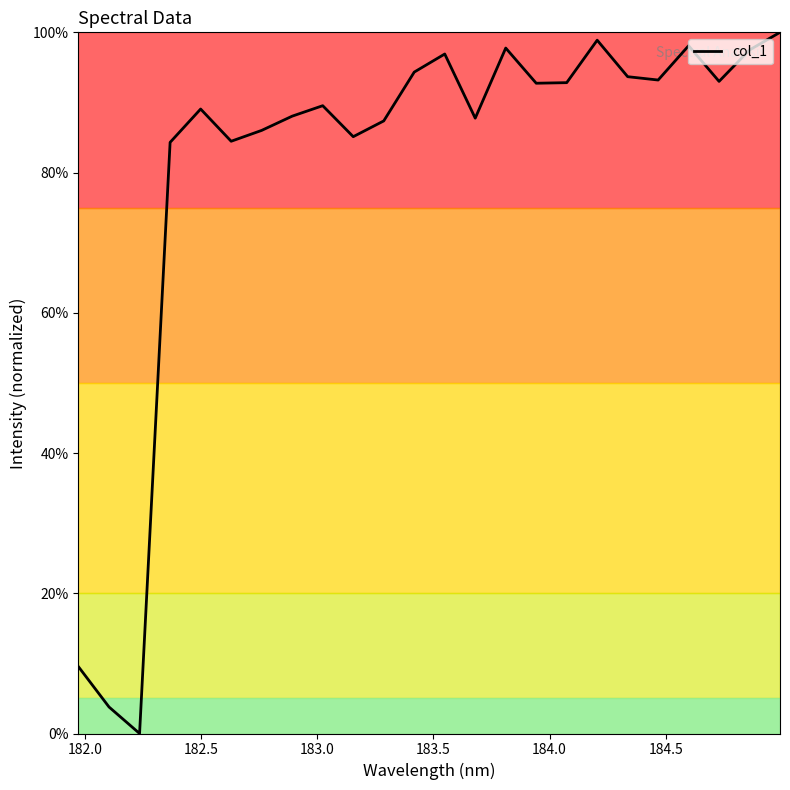

True or false: there are more than 1 points higher than both neighbors.

True